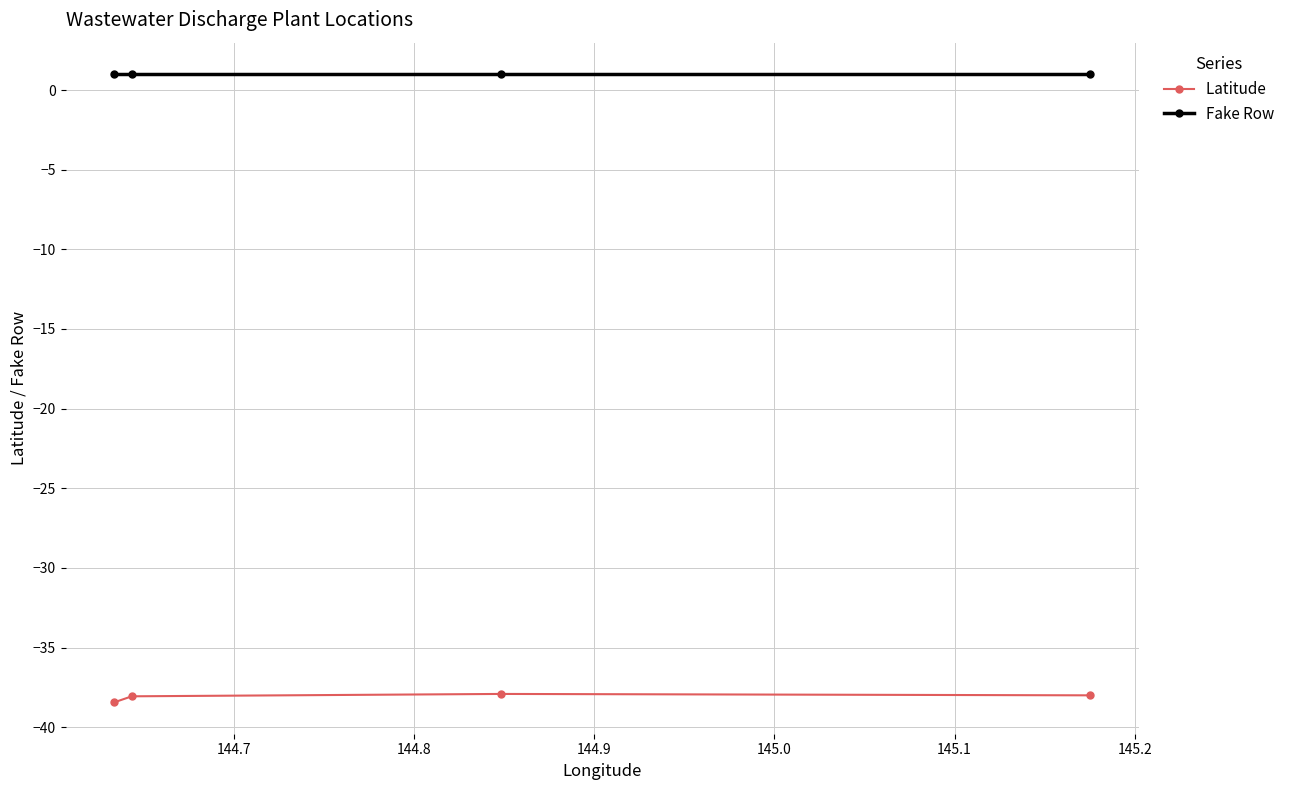

What is the minimum value shown in the chart?

-38.4